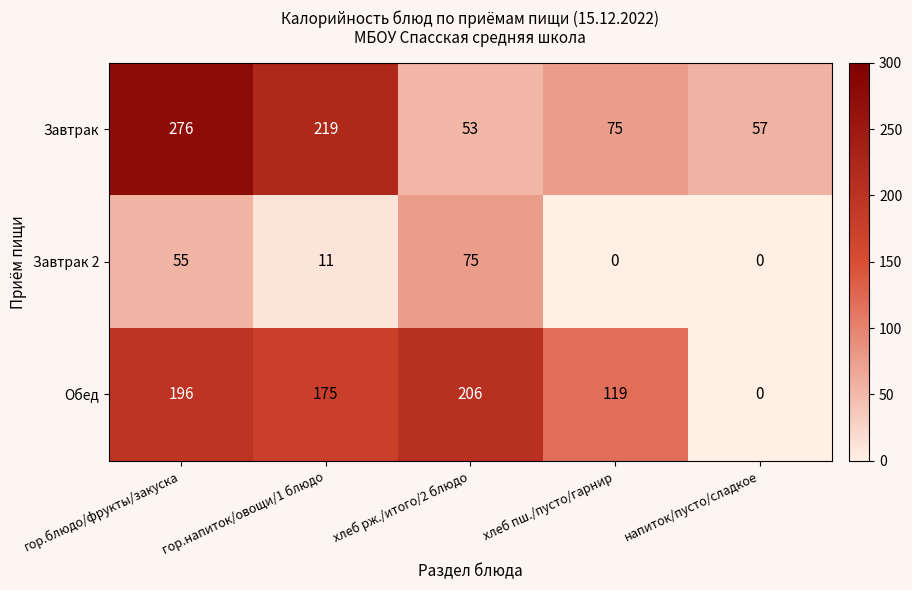

What value does the Обед series have at хлеб рж./итого/2 блюдо, to the nearest 50?

200